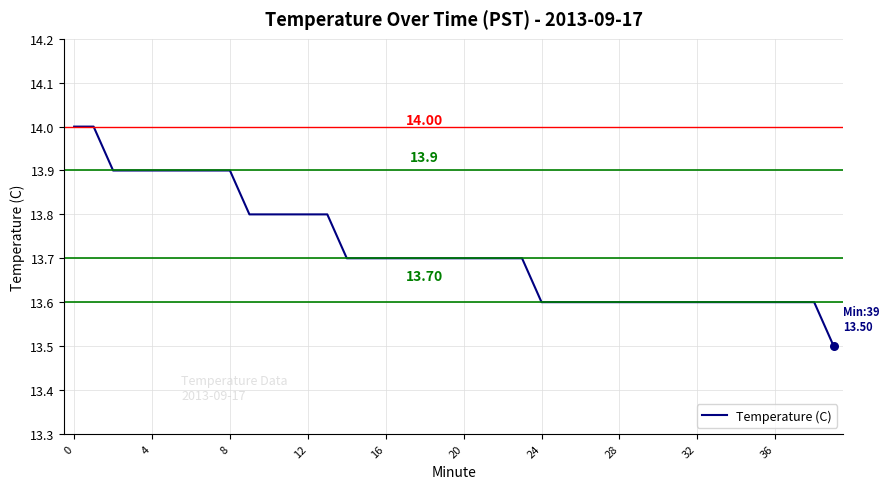

What is the difference between the maximum and minimum values?

0.5